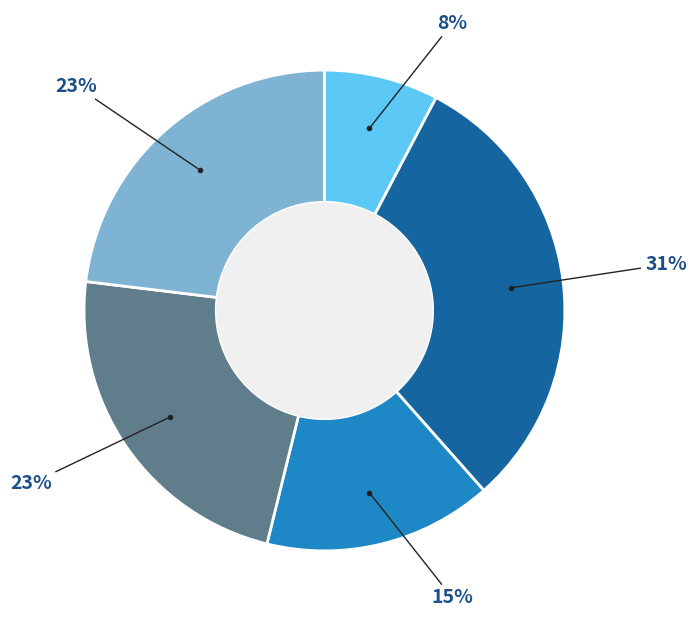

To the nearest percent, what is the difference between the largest and smallest slice percentages?

23%